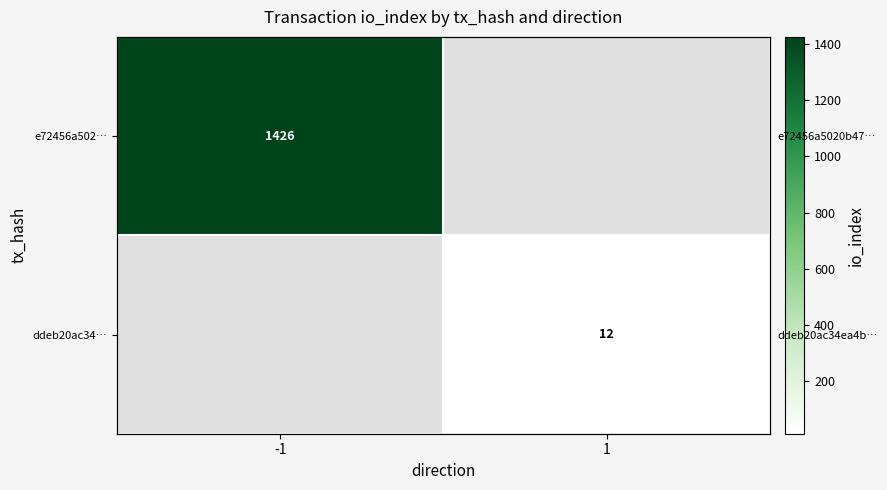

What value does the ddeb20ac34… series have at 1?

12.0